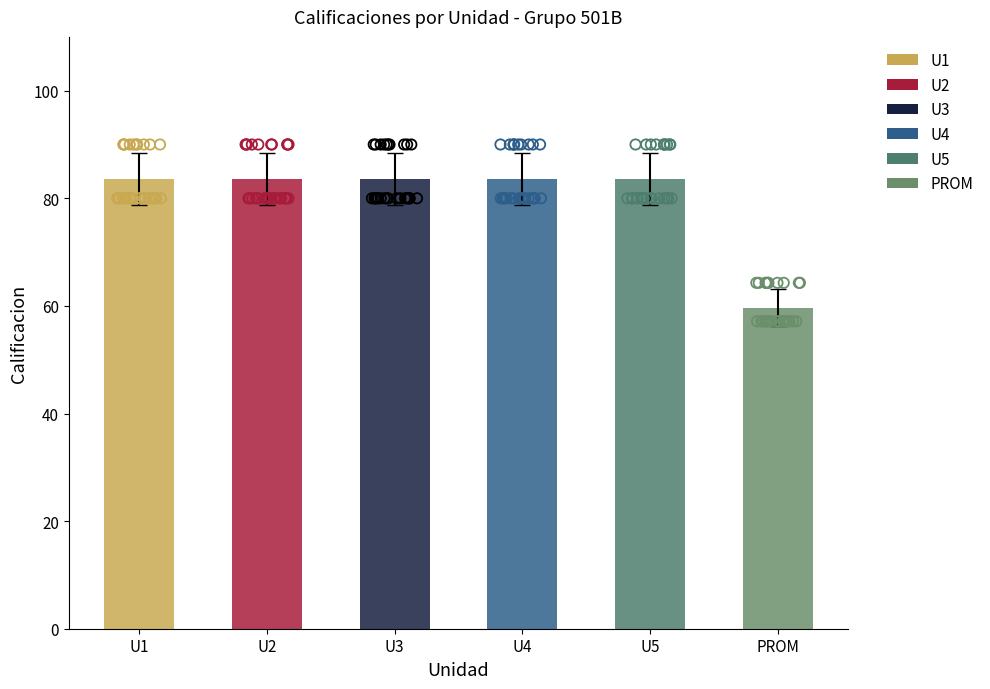

Which series has the largest total across all categories?

U1